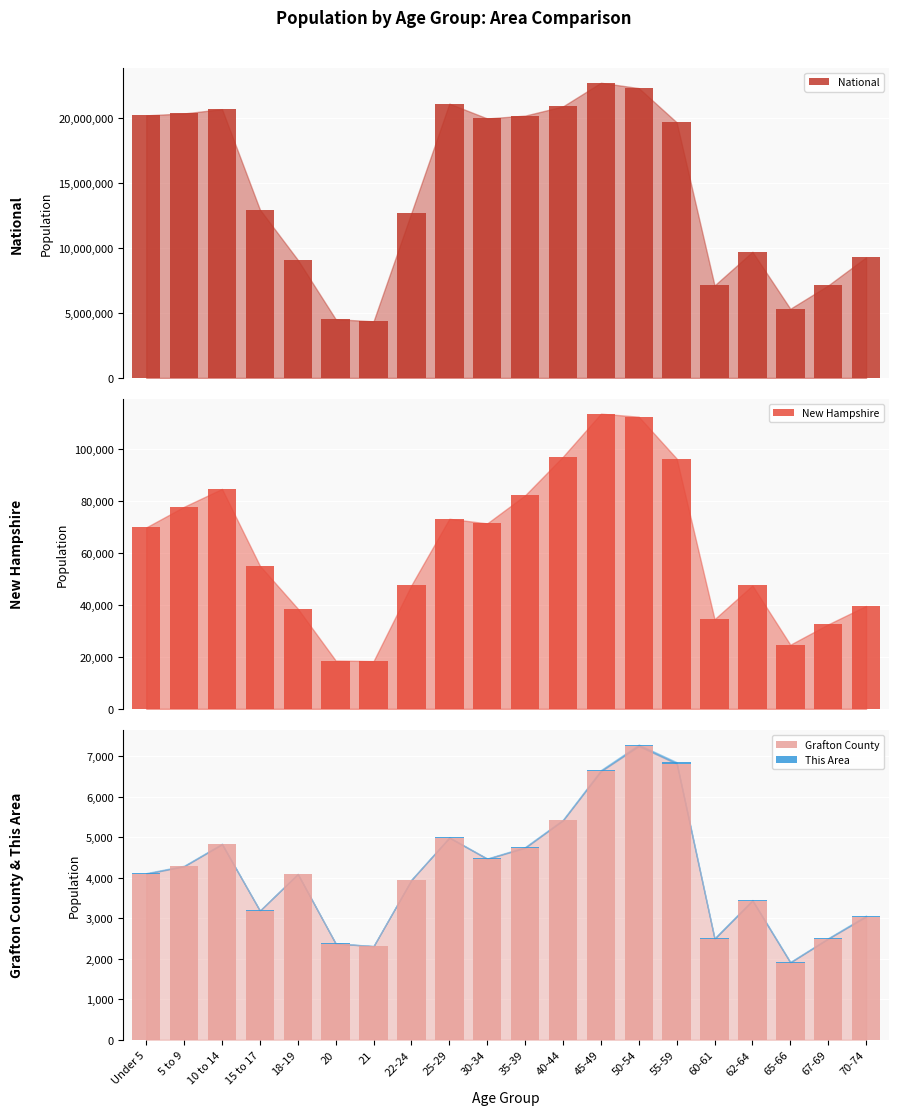

Which series has the largest total across all categories?

National